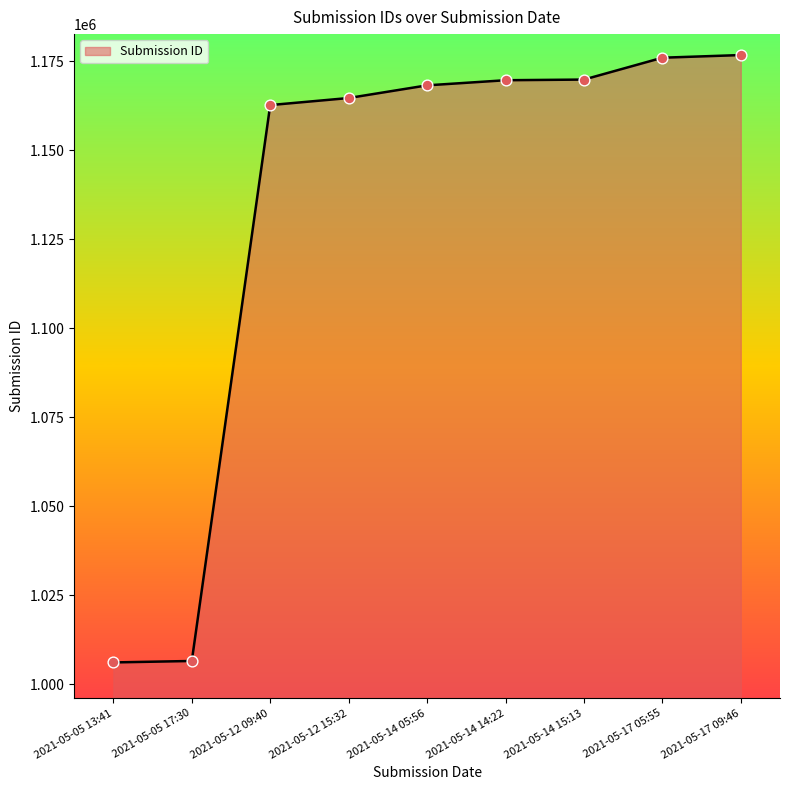

What is the ratio of the value at 2021-05-05 13:41 to the value at 2021-05-14 15:13?

0.9